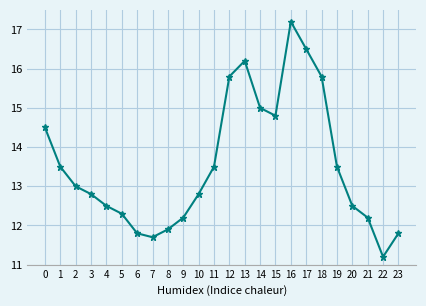

Between 13 and 20, which is larger?

13